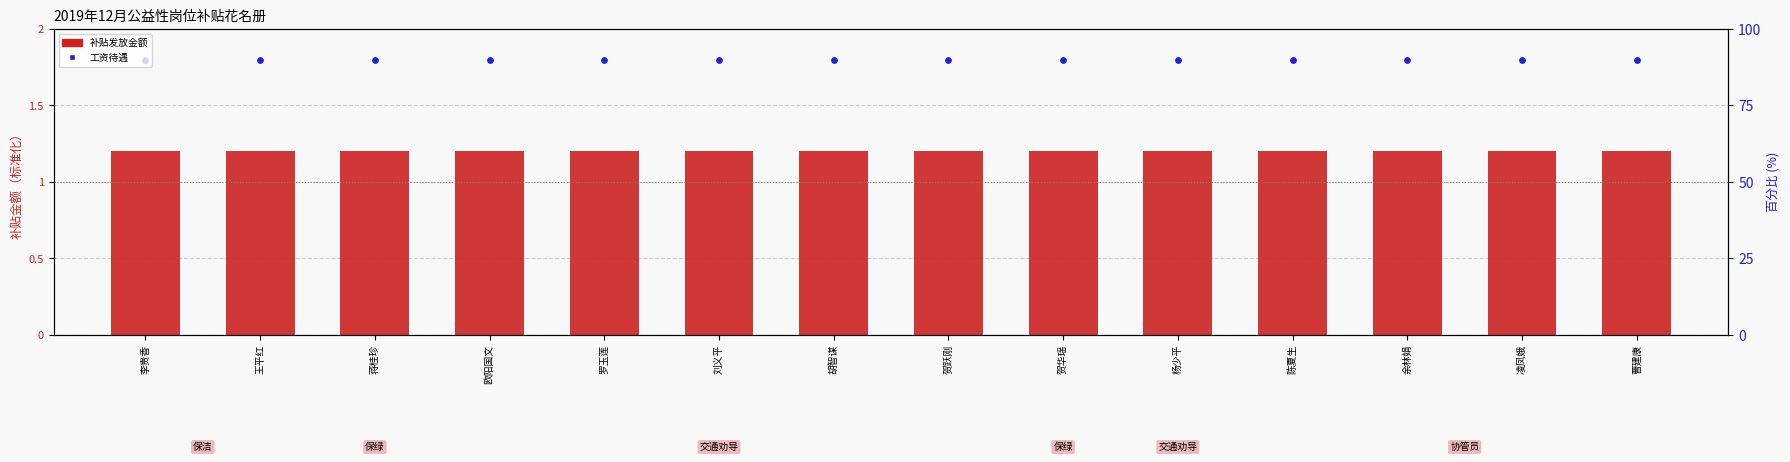

At which category is the sum across all series the highest?

李贵香